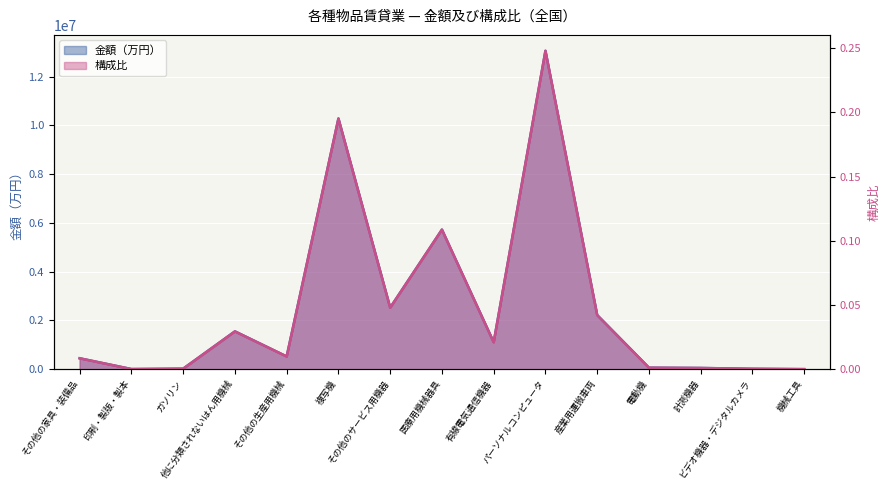

What is the difference between the highest and lowest values at 機械工具?

1896.5